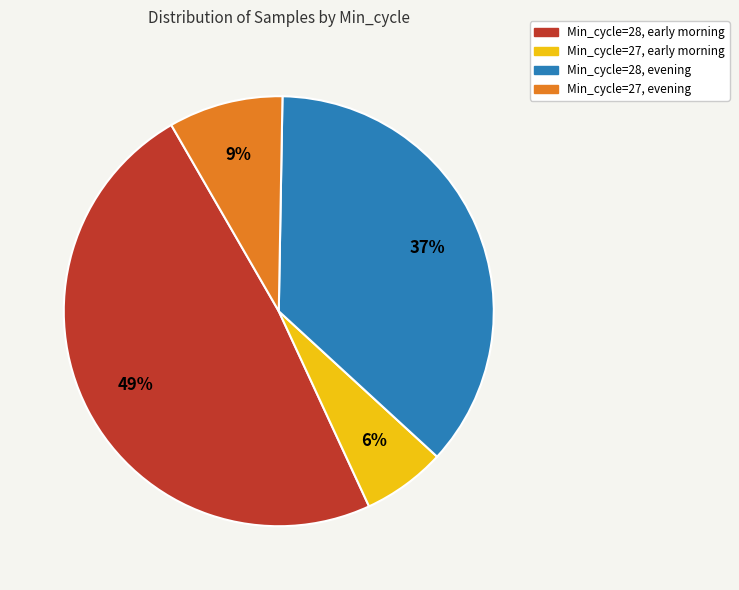

To the nearest percent, what is the average slice percentage?

25%